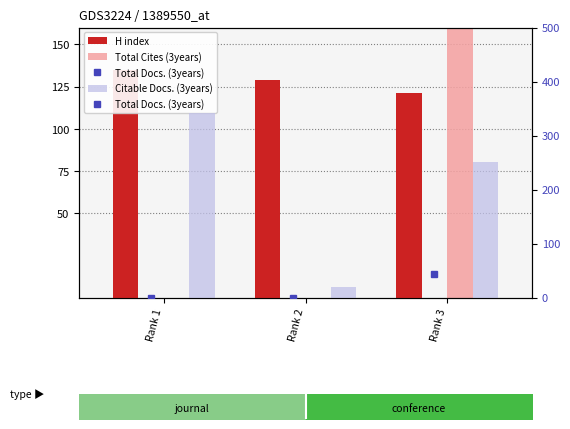

Which series changed the most between Rank 1 and Rank 3?

Total Cites (3years)